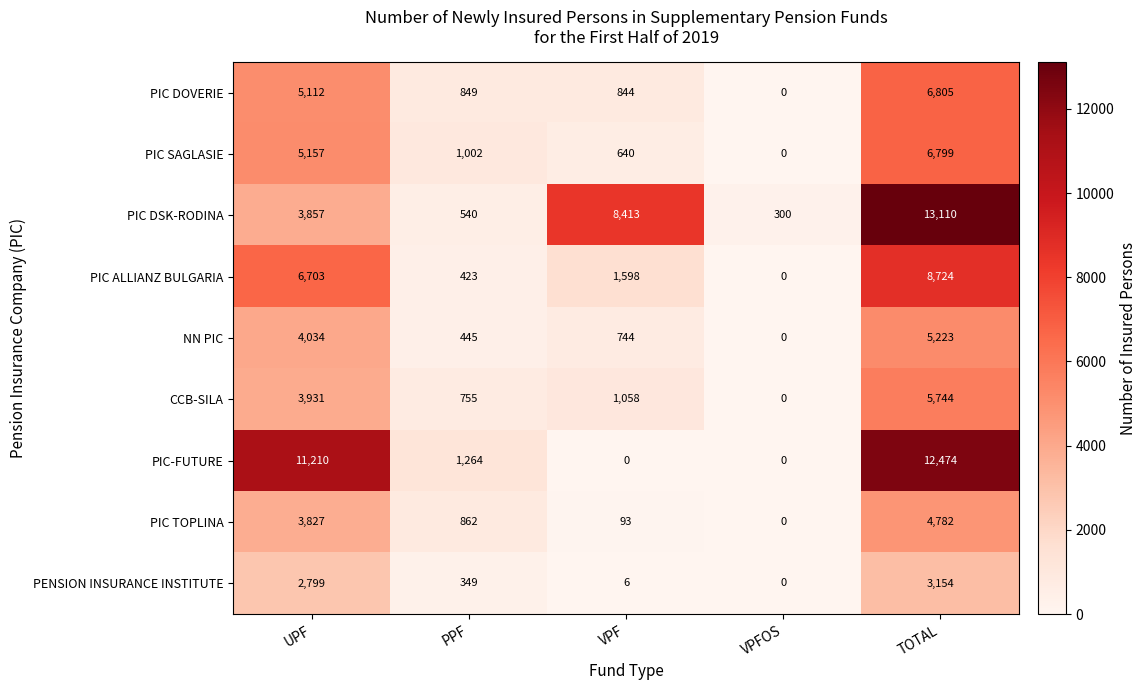

Read the NN PIC value at UPF, to the nearest 100.

4000